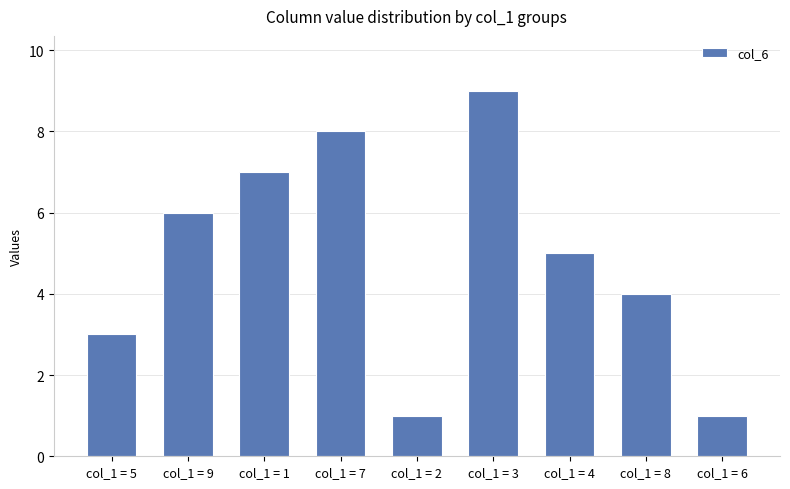

Is it true that the value at col_1 = 9 is 6?

True